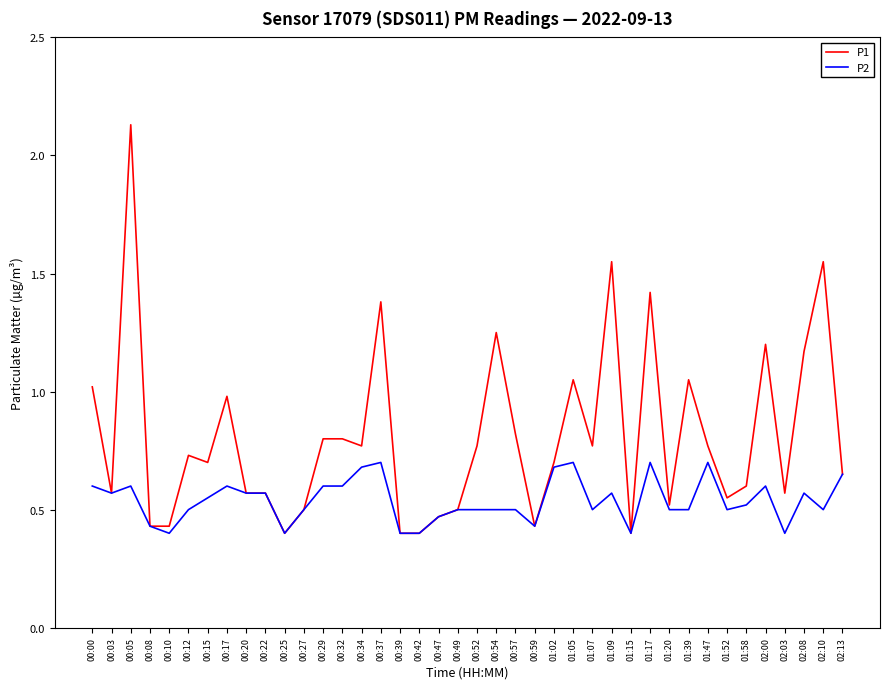

Rank the series by their maximum value, from highest to lowest.

P1, P2